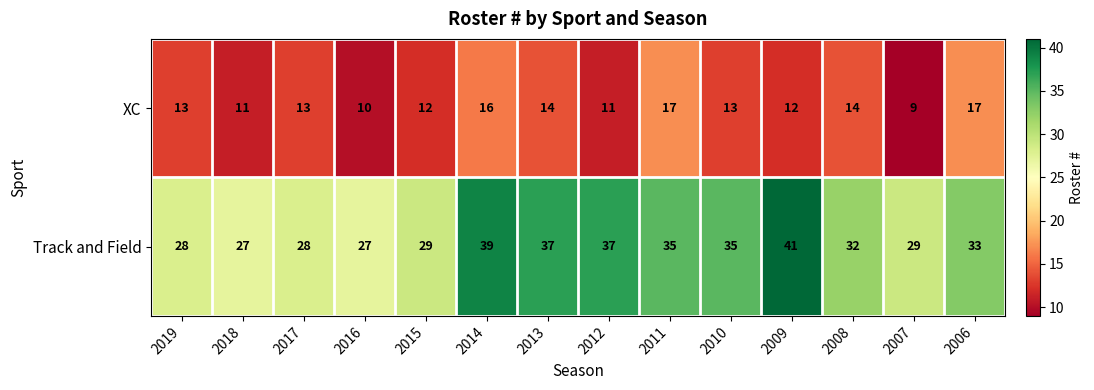

Between 2017 and 2013, which series saw the biggest shift?

Track and Field